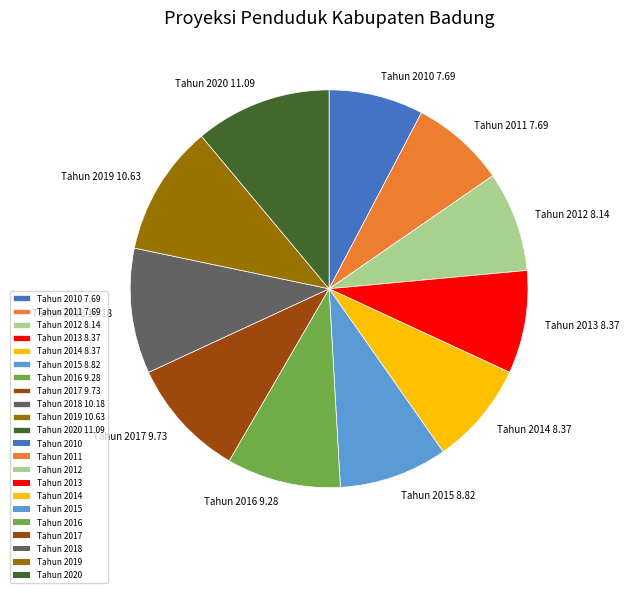

Is it true that Tahun 2014 8.37 is 8% of the pie?

True